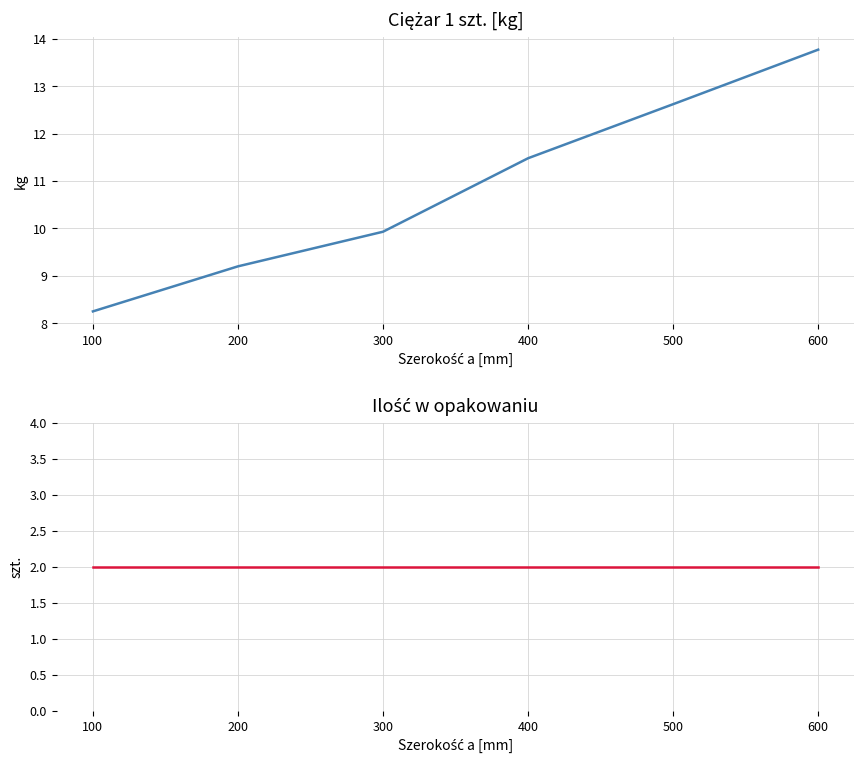

Reading left to right, what are all the values shown in this chart?

Ciężar 1 szt.: 100=8.2	200=9.2	300=9.9	400=11.5	500=12.6	600=13.8
Ilość w opakowaniu: 100=2.0	200=2.0	300=2.0	400=2.0	500=2.0	600=2.0